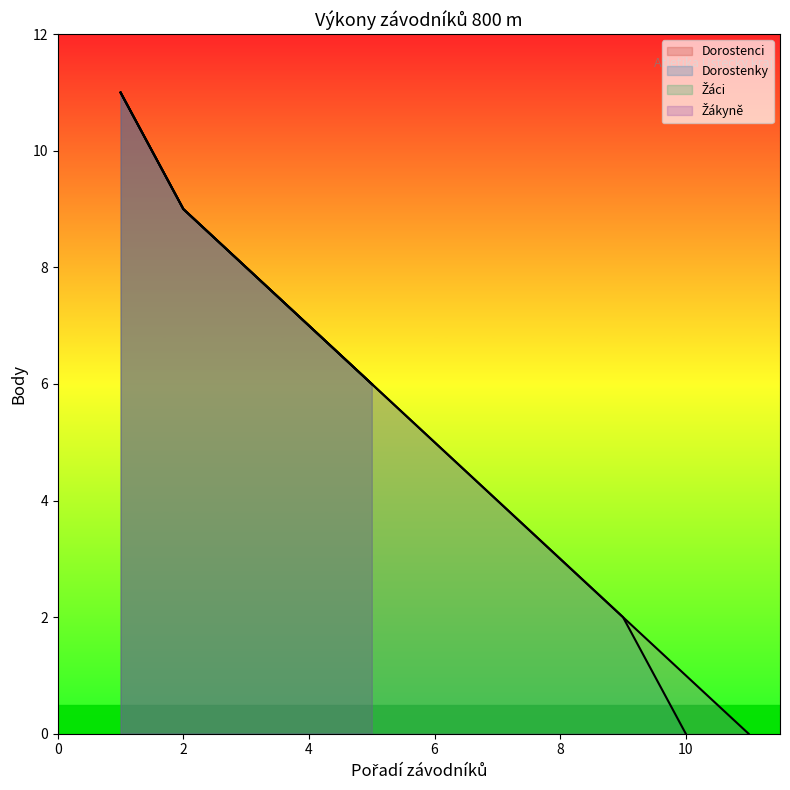

What value does the Pořadí series have at Žáci 1?

1